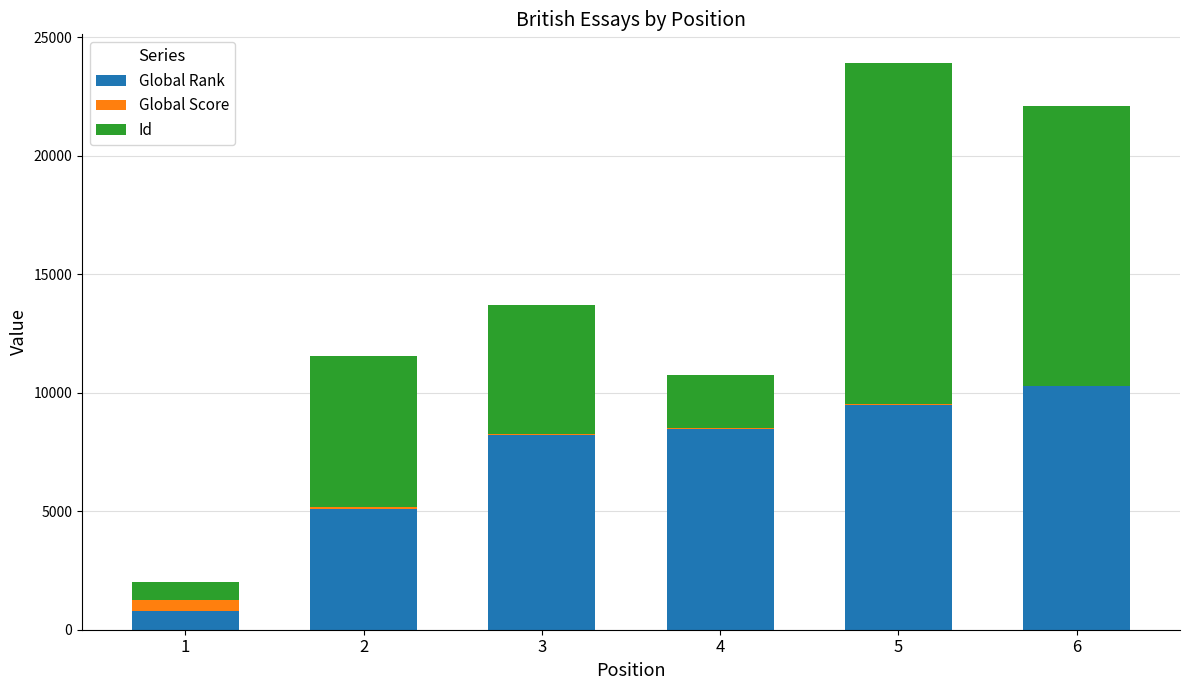

What is the highest value of the Global Rank series?

10275